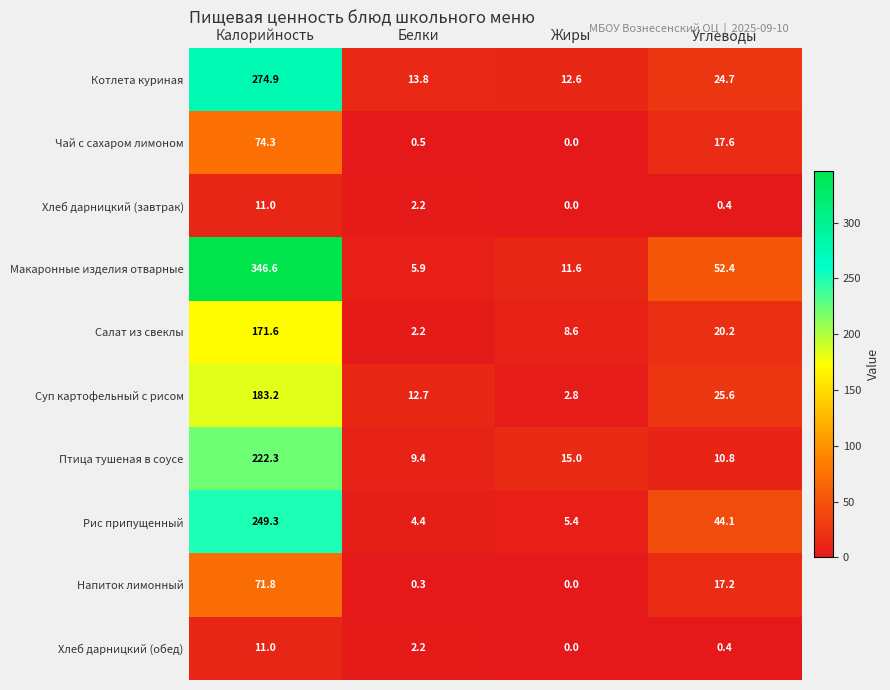

Count the number of categories in the chart.

4